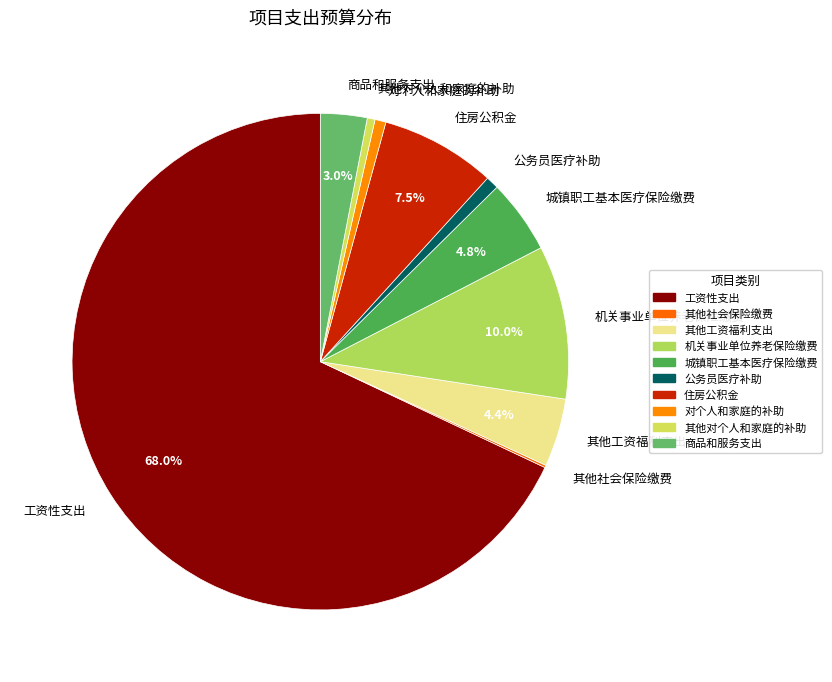

Is 工资性支出 the majority of the pie?

Yes